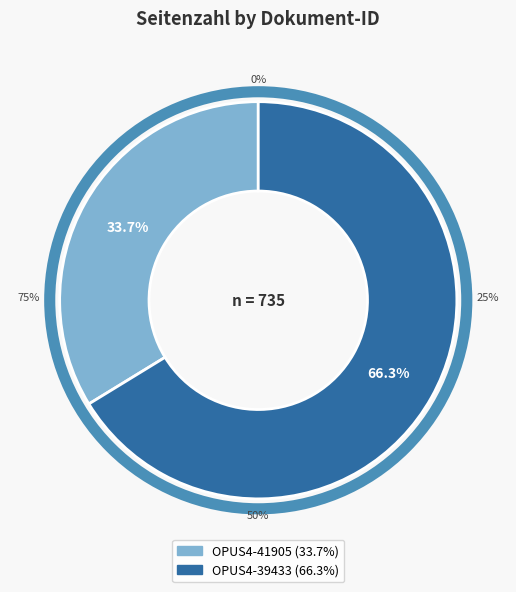

To the nearest percent, what is the difference between the OPUS4-39433 and OPUS4-41905 slice percentages?

33%